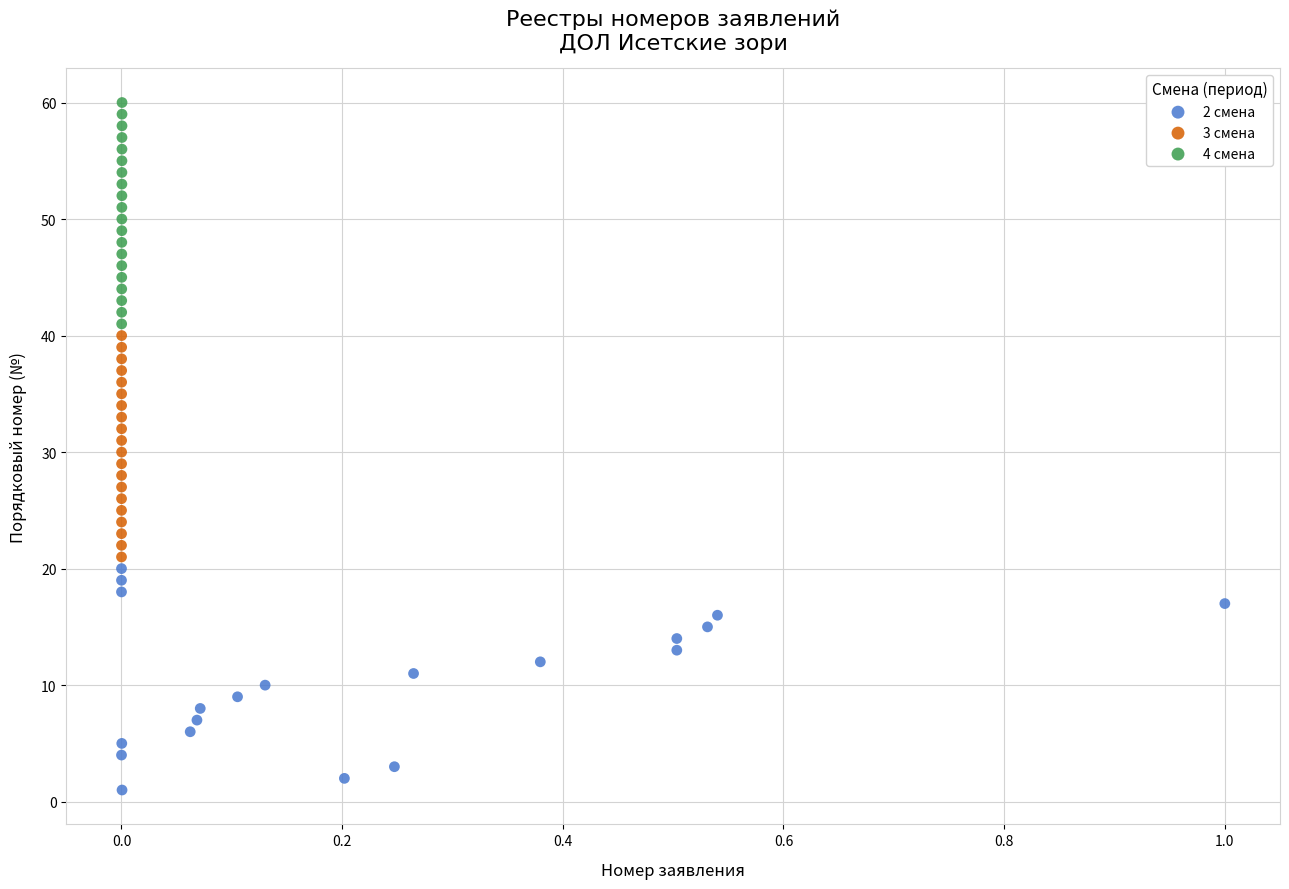

Which series reaches the maximum Y coordinate?

4 смена